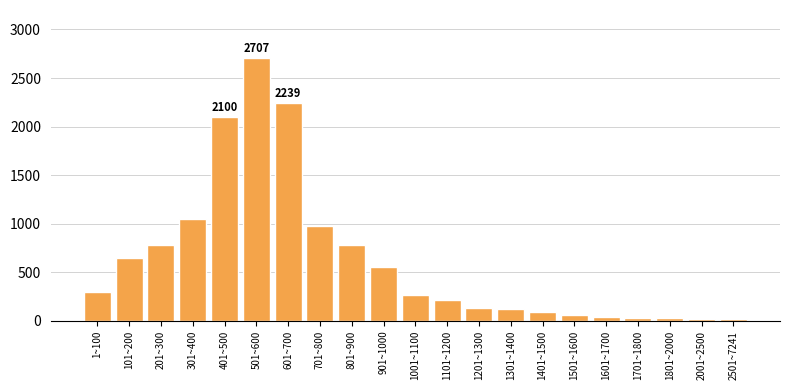

What is the average value?

627